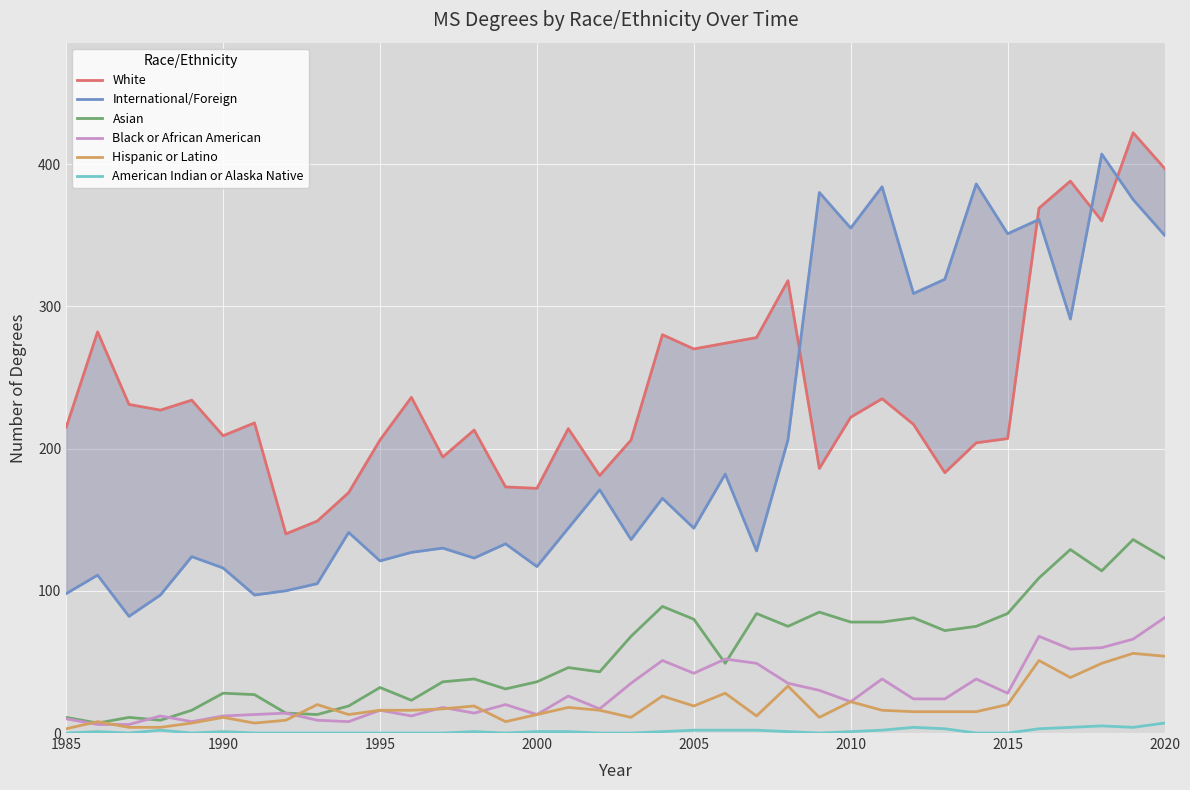

Reading left to right, what are all the values shown in this chart?

White: 215	282	231	227	234	209	218	140	149	169	206	236	194	213	173	172	214	181	206	280	270	274	278	318	186	222	235	217	183	204	207	369	388	360	422	397
International/Foreign: 98	111	82	97	124	116	97	100	105	141	121	127	130	123	133	117	144	171	136	165	144	182	128	206	380	355	384	309	319	386	351	361	291	407	375	350
Asian: 11	7	11	9	16	28	27	14	13	19	32	23	36	38	31	36	46	43	68	89	80	49	84	75	85	78	78	81	72	75	84	109	129	114	136	123
Black or African American: 10	6	6	12	8	12	13	14	9	8	16	12	18	14	20	13	26	17	35	51	42	52	49	35	30	22	38	24	24	38	28	68	59	60	66	81
Hispanic or Latino: 3	8	4	4	7	11	7	9	20	13	16	16	17	19	8	13	18	16	11	26	19	28	12	33	11	22	16	15	15	15	20	51	39	49	56	54
American Indian or Alaska Native: 0	1	0	2	0	1	0	0	0	0	0	0	0	1	0	1	1	0	0	1	2	2	2	1	0	1	2	4	3	0	0	3	4	5	4	7